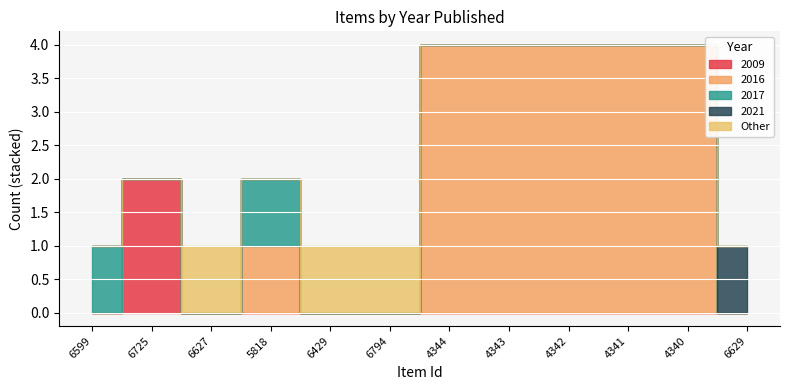

Reading left to right, transcribe all the data shown in this chart.

2009: 0	2	0	0	0	0	0	0	0	0	0	0
2016: 0	0	0	1	0	0	4	4	4	4	4	0
2017: 1	0	0	1	0	0	0	0	0	0	0	0
2021: 0	0	0	0	0	0	0	0	0	0	0	1
Other: 0	0	1	0	1	1	0	0	0	0	0	0